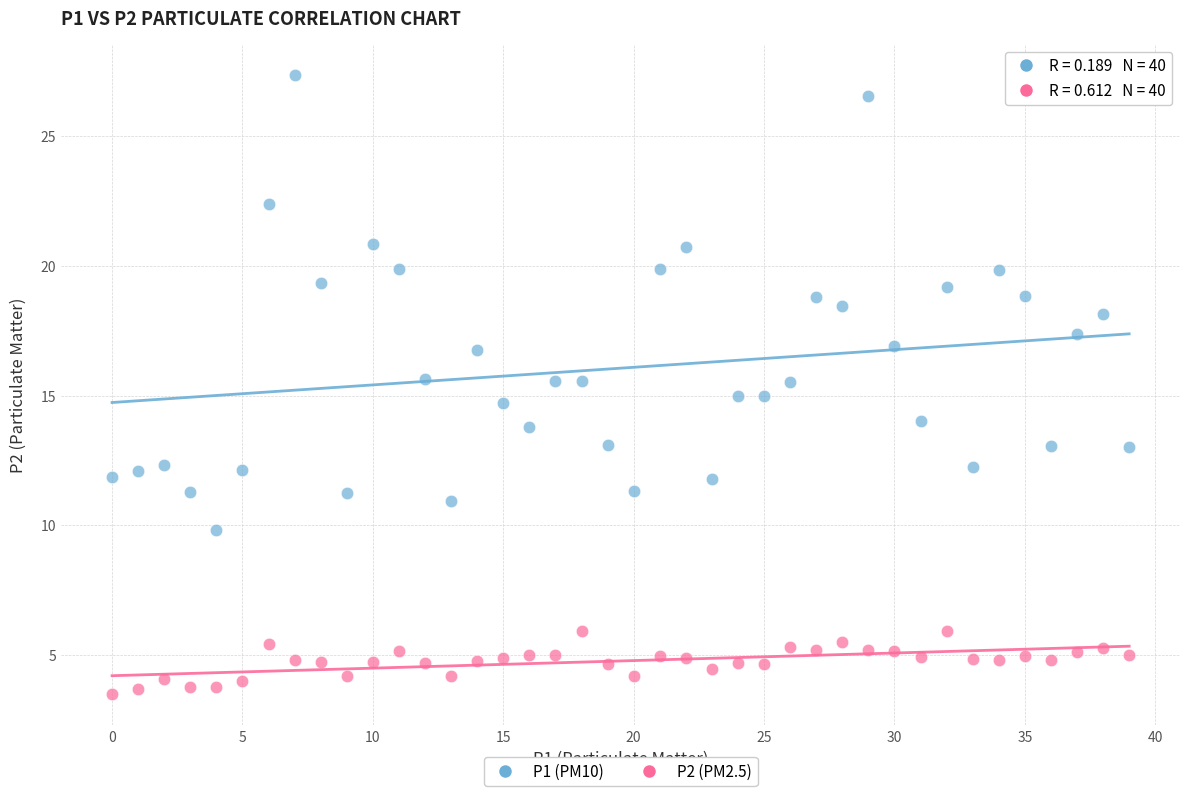

Which series contains the highest Y value?

P1 (PM10)